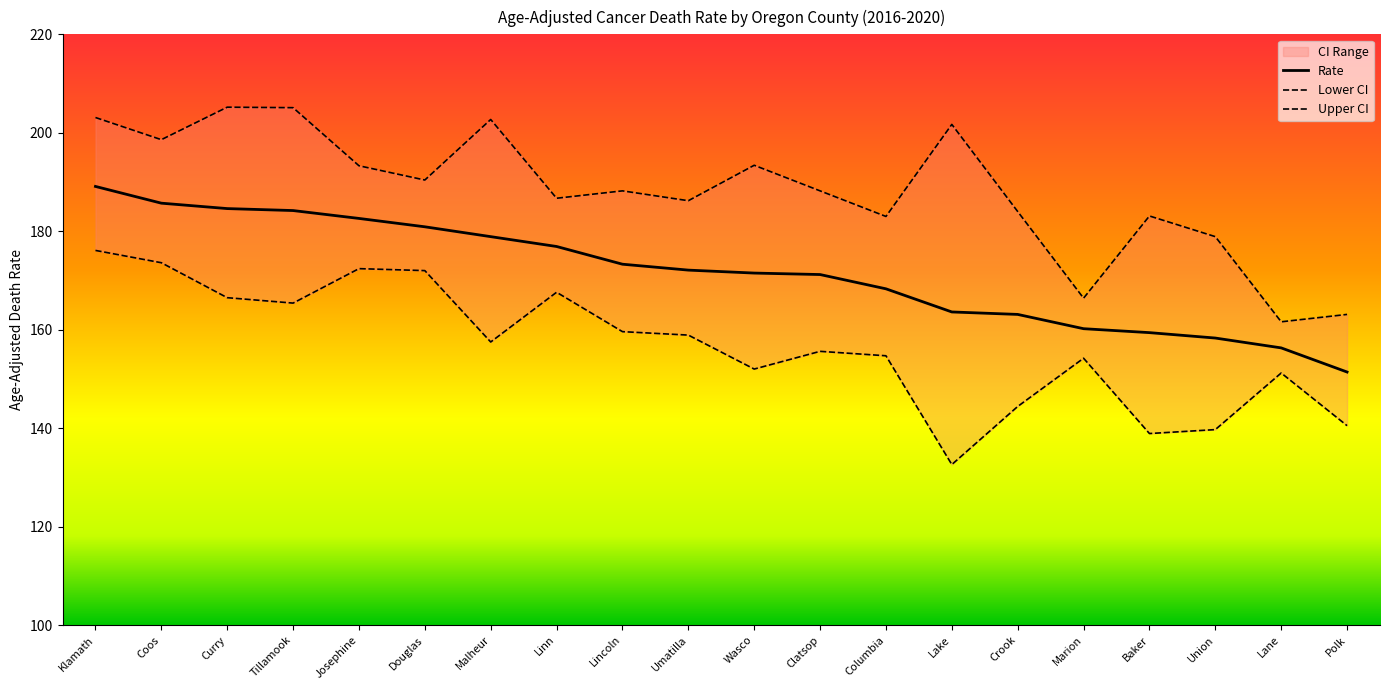

True or false: Upper CI and Lower CI cross at least once.

False